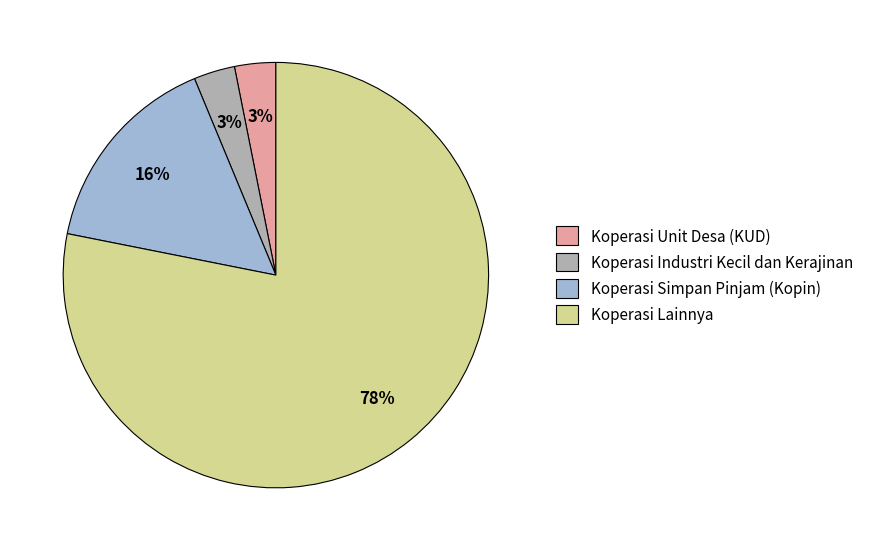

Which category has the biggest portion of the pie?

Koperasi Lainnya